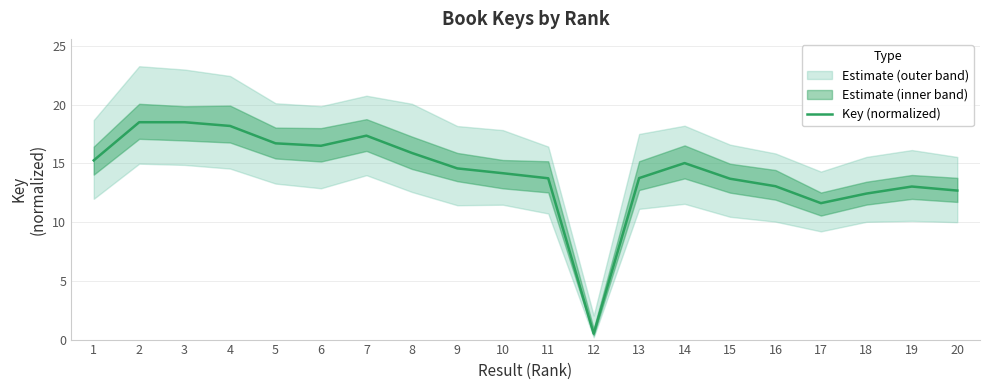

What is the value of the 2nd point from the left?

18.5